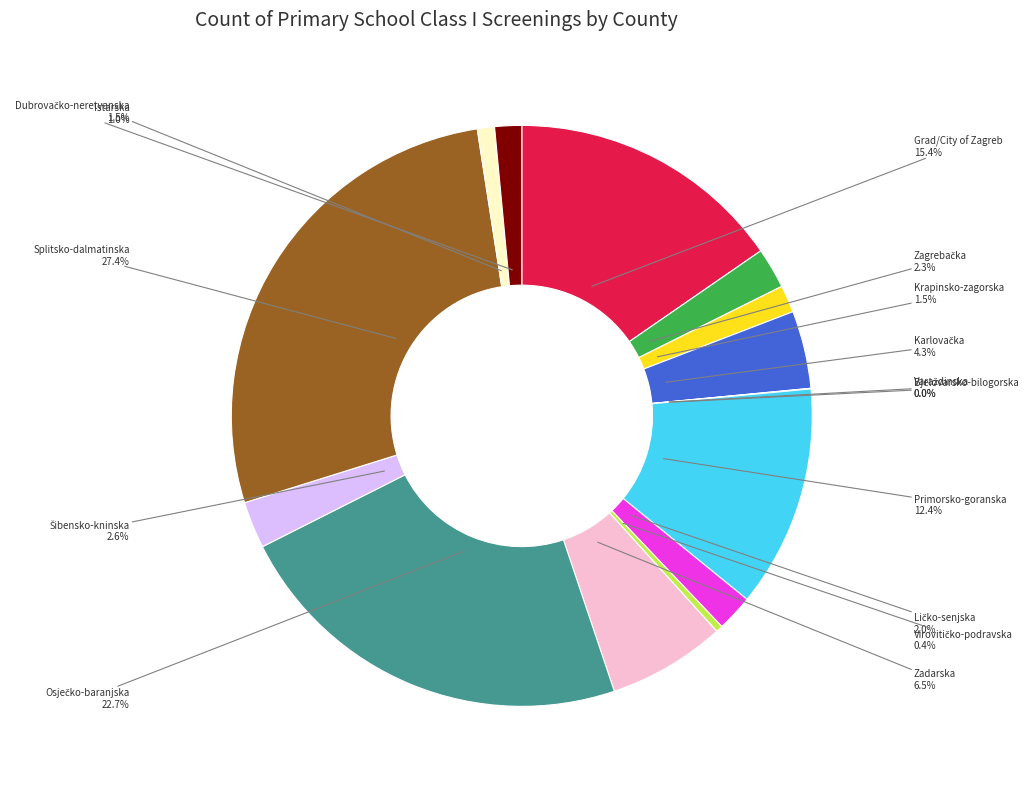

Is there any slice that represents more than half of the pie?

No